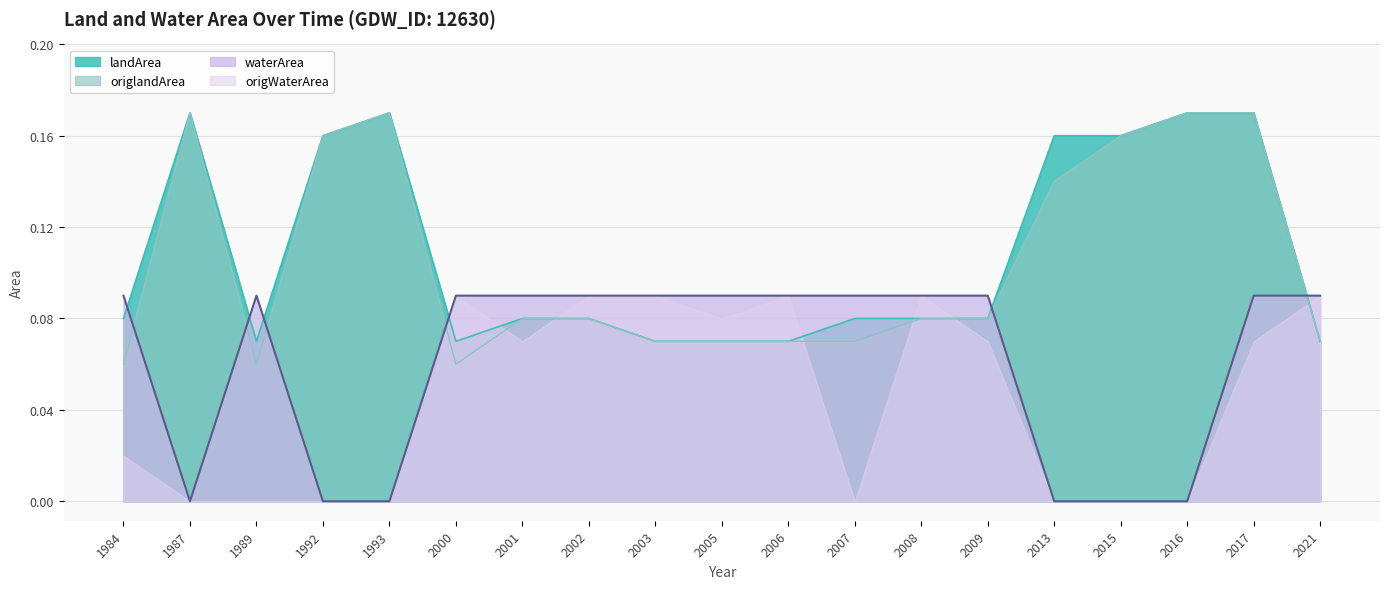

What is the total value across all series at 2017?

0.5